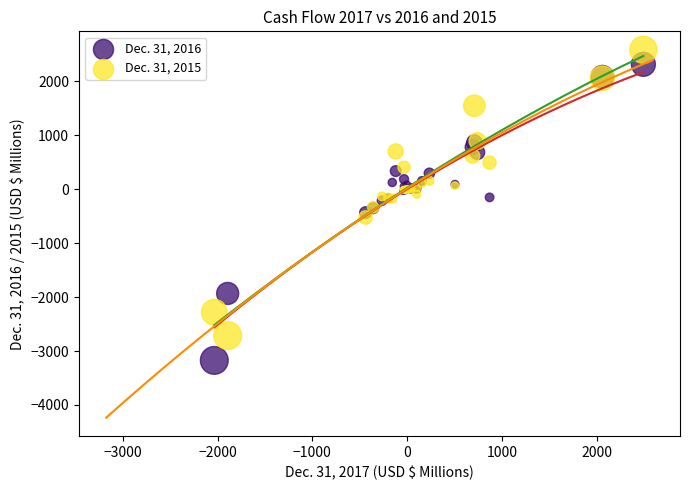

Which series reaches the minimum Y coordinate?

Dec. 31, 2016